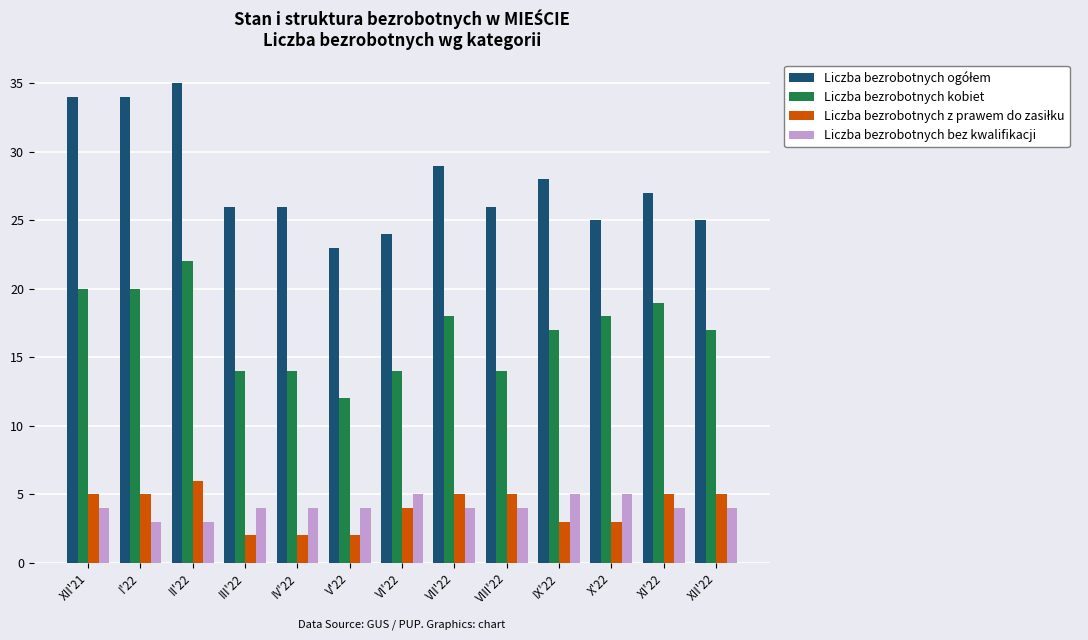

The value of Liczba bezrobotnych bez kwalifikacji at I'22 is 1. True or false?

False